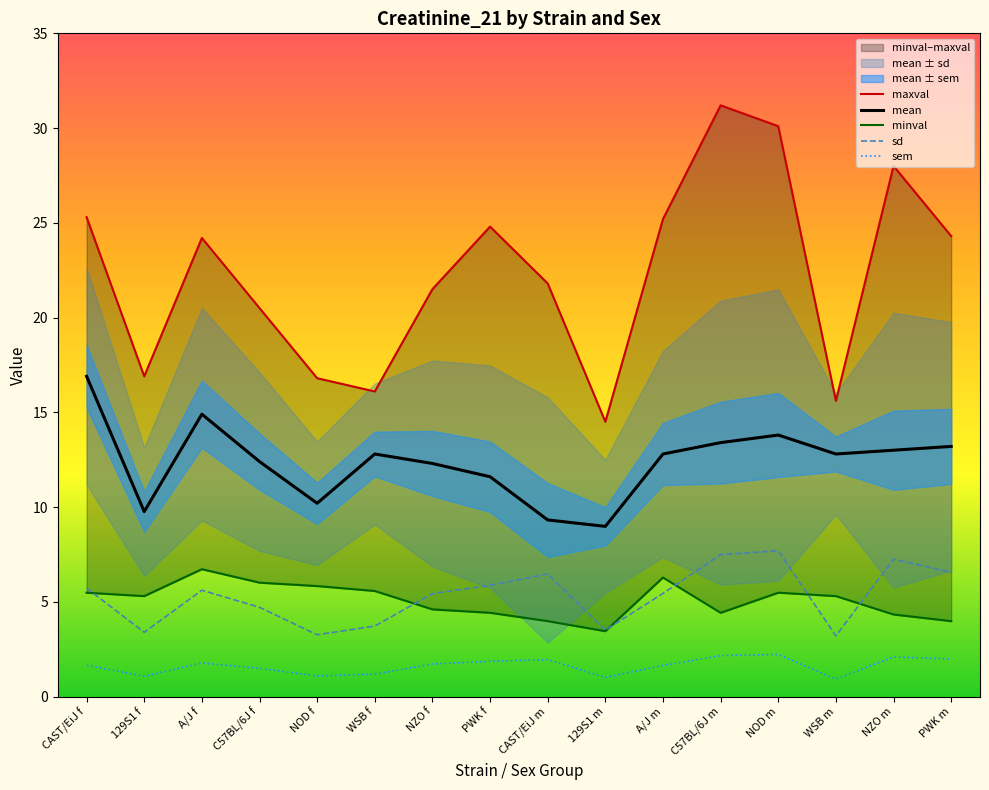

How many values in the maxval series exceed 24?

8